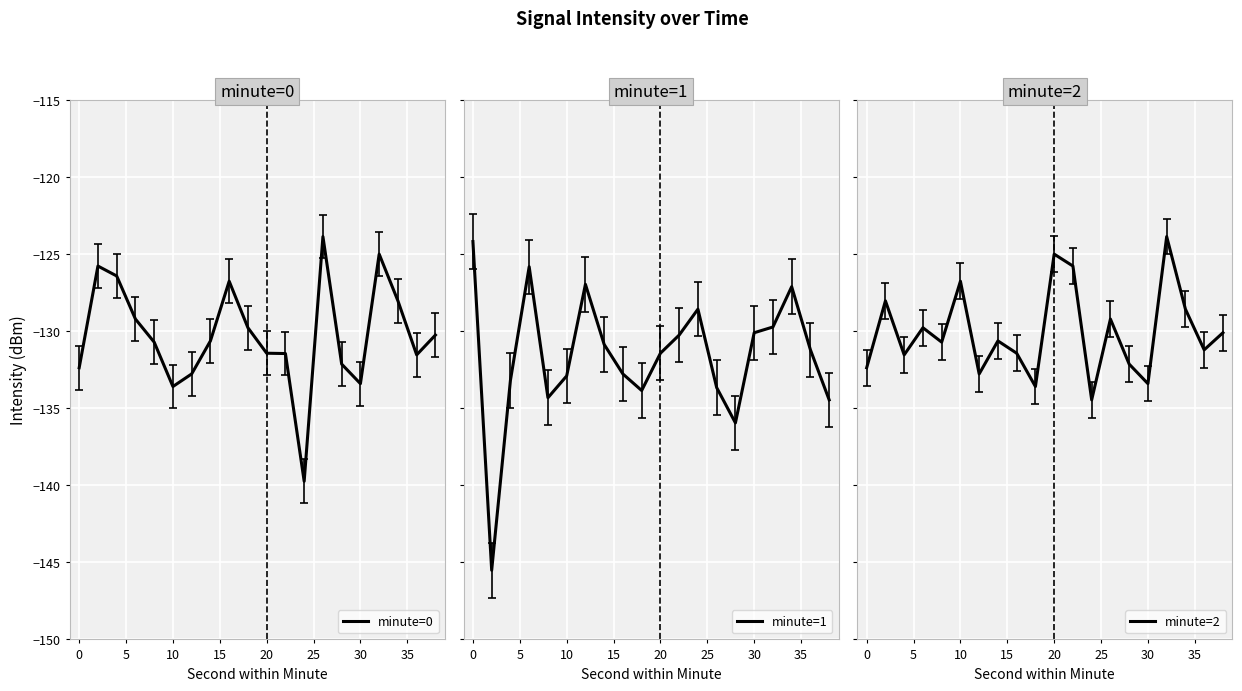

The value of minute=0 at 20 is -60.7. True or false?

False